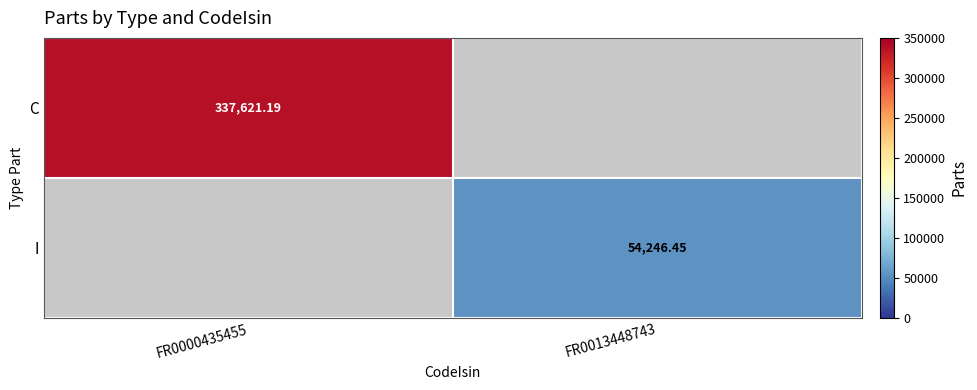

Is the value of C at FR0000435455 greater than the value of I at FR0013448743?

Yes